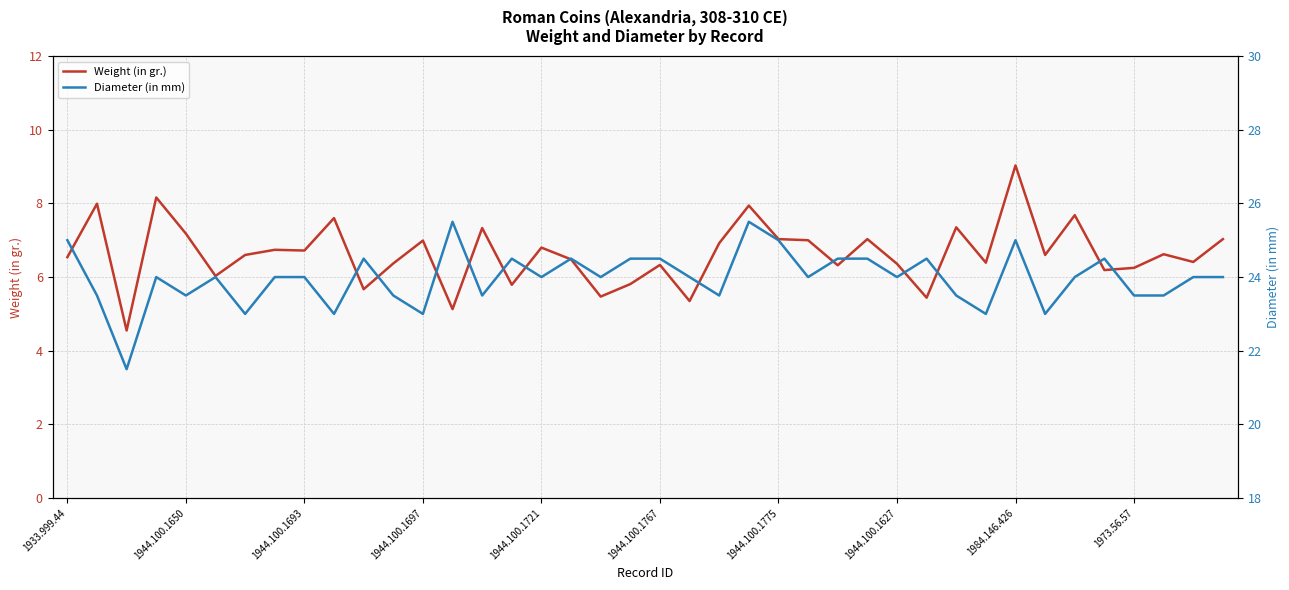

True or false: Weight (in gr.) and Diameter (in mm) cross at least once.

False